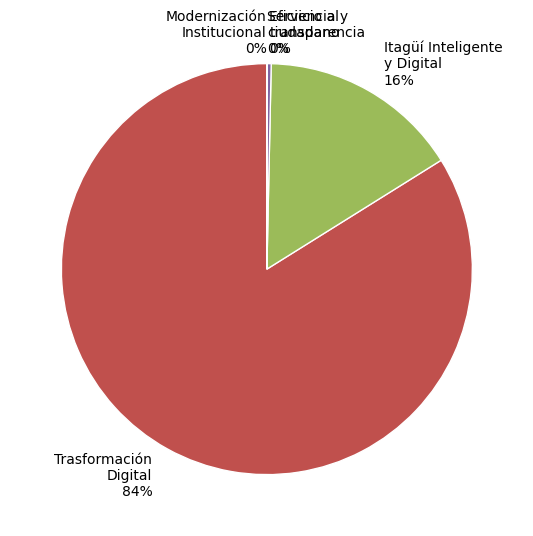

Does any single category account for the majority?

Yes